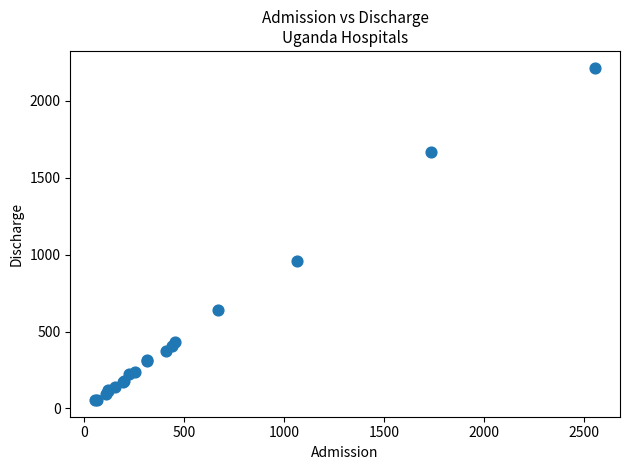

What Y value in the scatter plot is closest to 1135?

960